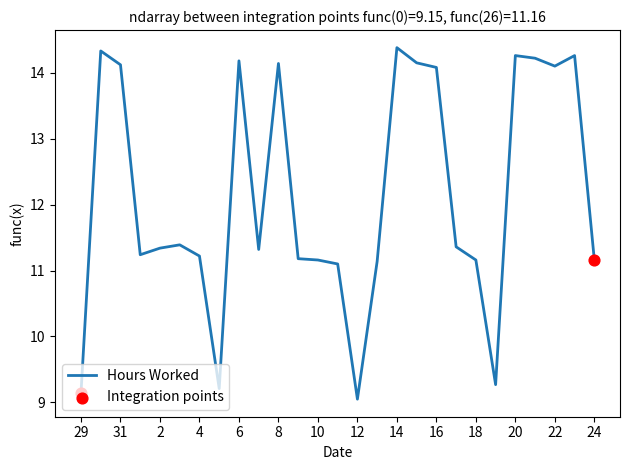

What is the maximum value shown in the chart?

14.4